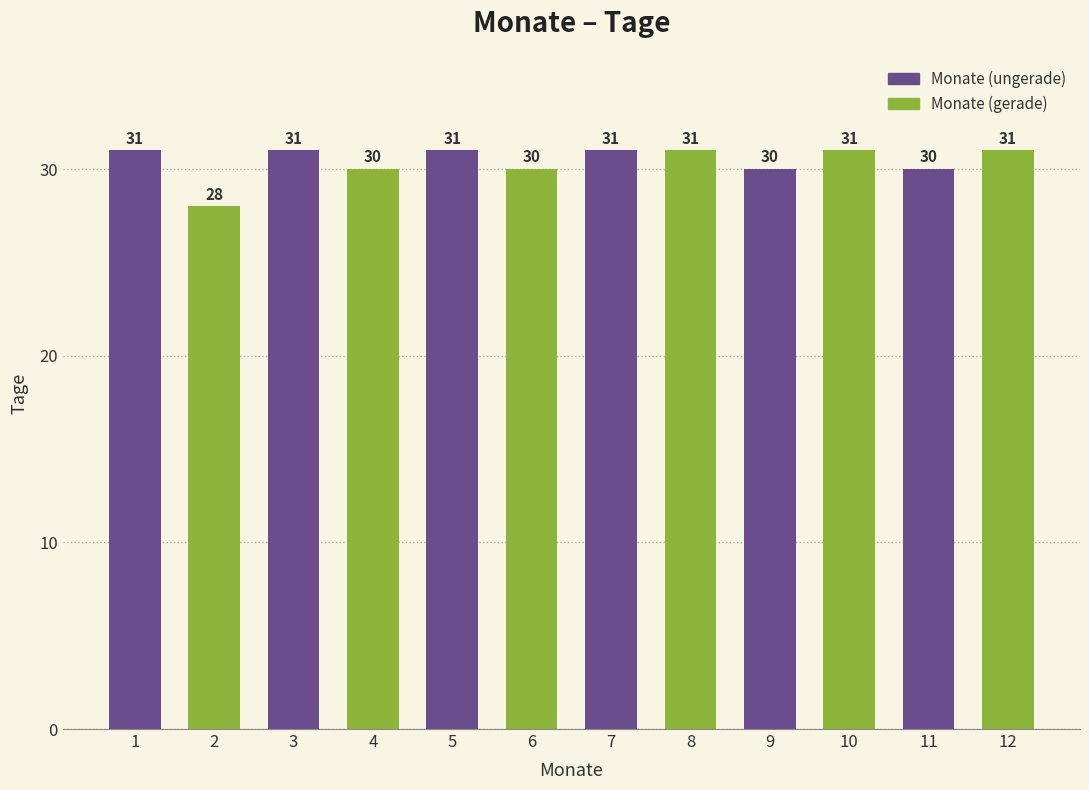

The chart shows a value of 31 at 12. True or false?

True